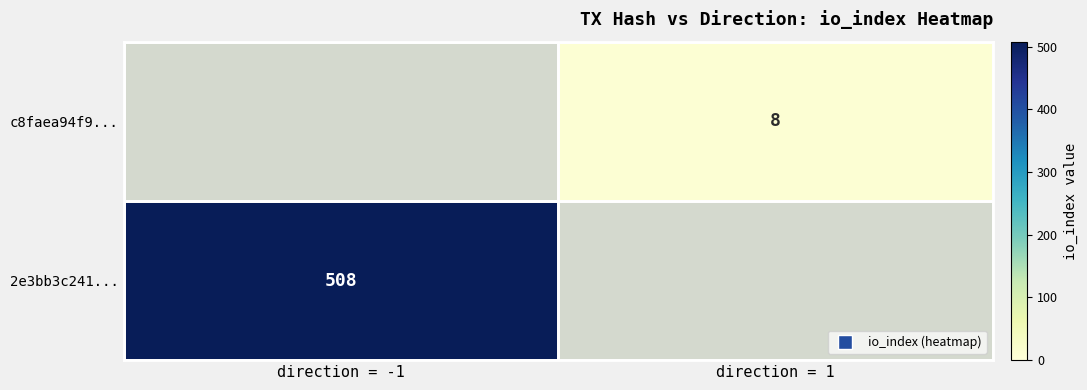

At which category is the sum across all series the highest?

direction = -1